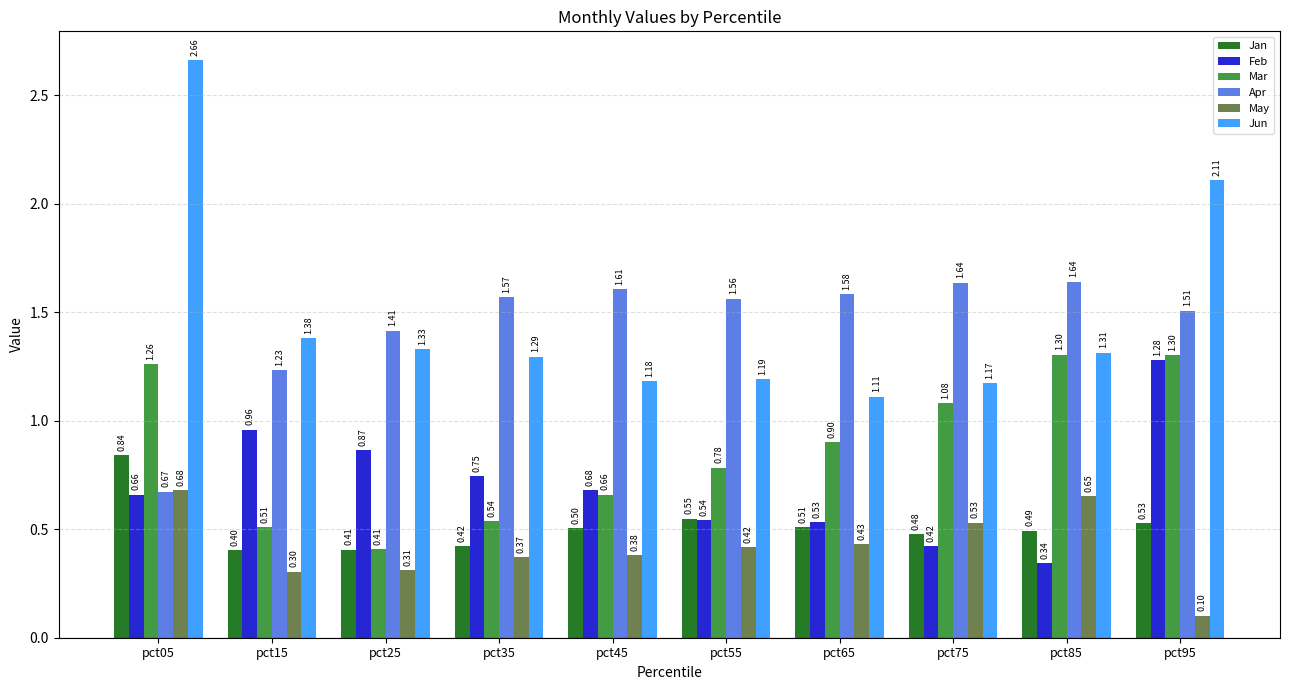

How many distinct data groups are displayed?

6